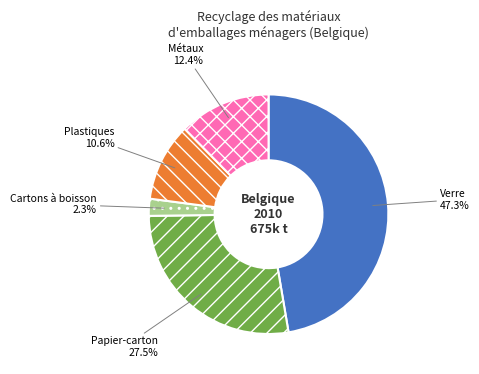

To the nearest percent, what percentage of the pie is Cartons à boisson?

2%